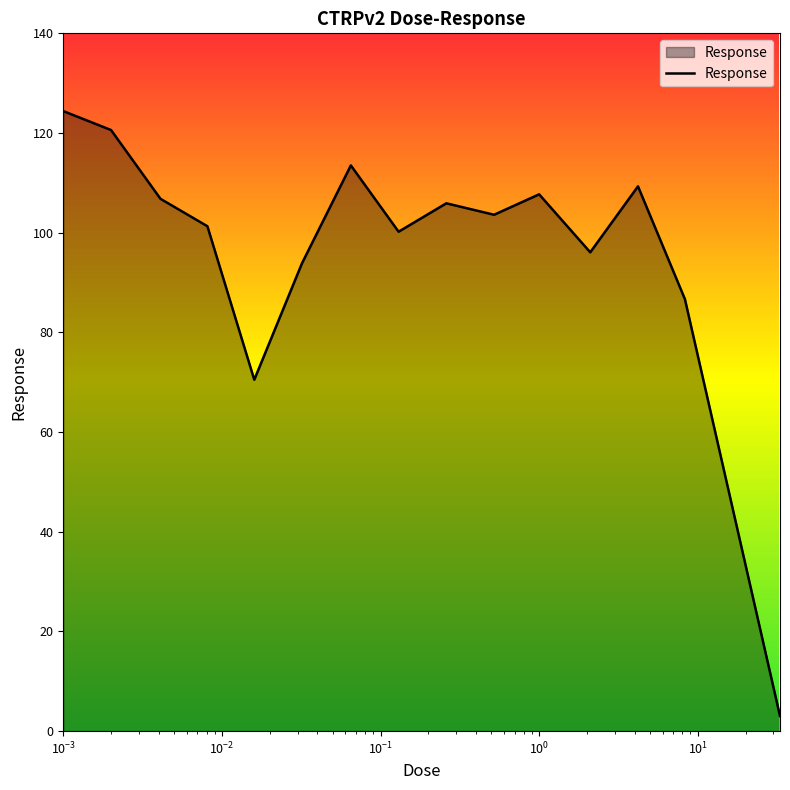

What is the difference between the maximum and second lowest values?

53.9